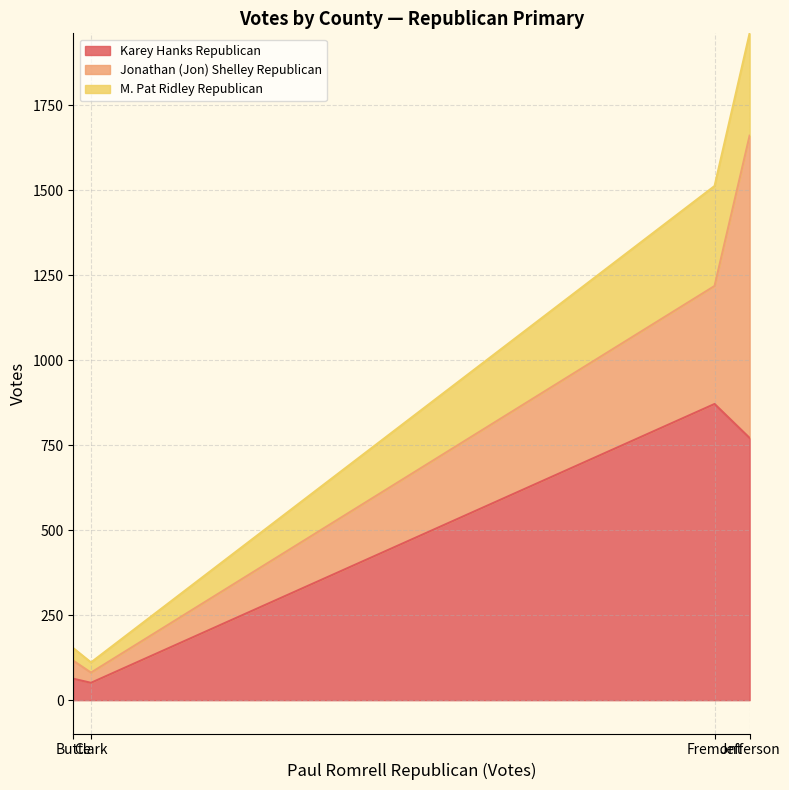

True or false: M. Pat Ridley Republican has a value of 2671 at Fremont.

False